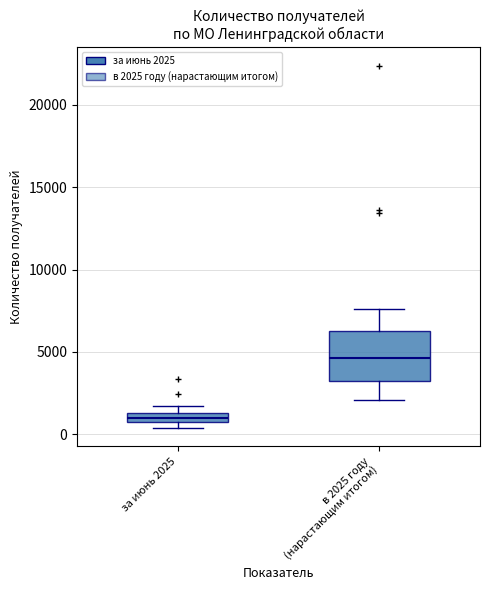

Comparing the boxes themselves (not the whiskers), which one is the tallest?

в 2025 году (нарастающим итогом)